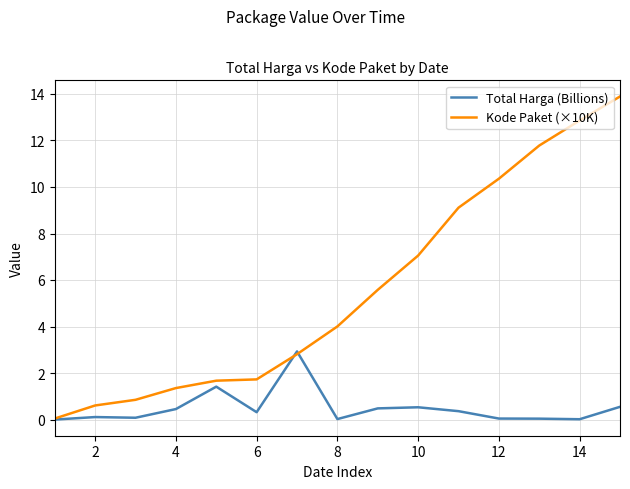

How many values in the Kode Paket (×10K) series are below 4?

7